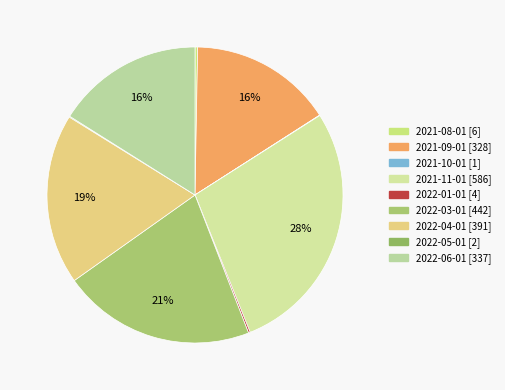

To the nearest percent, what portion does 2021-11-01 represent?

28%